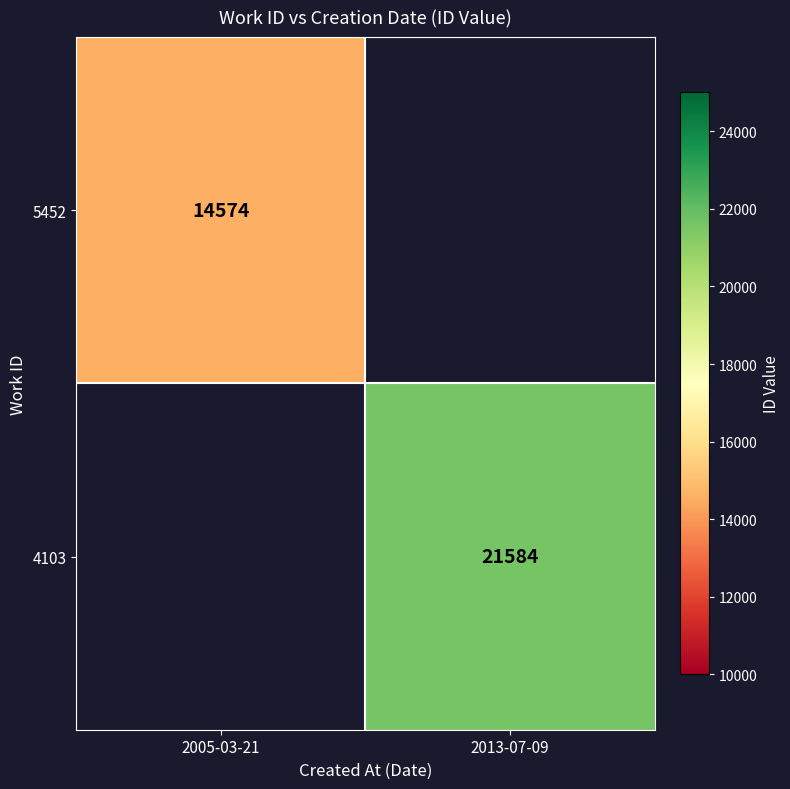

Which category has the lowest value across all series?

2005-03-21